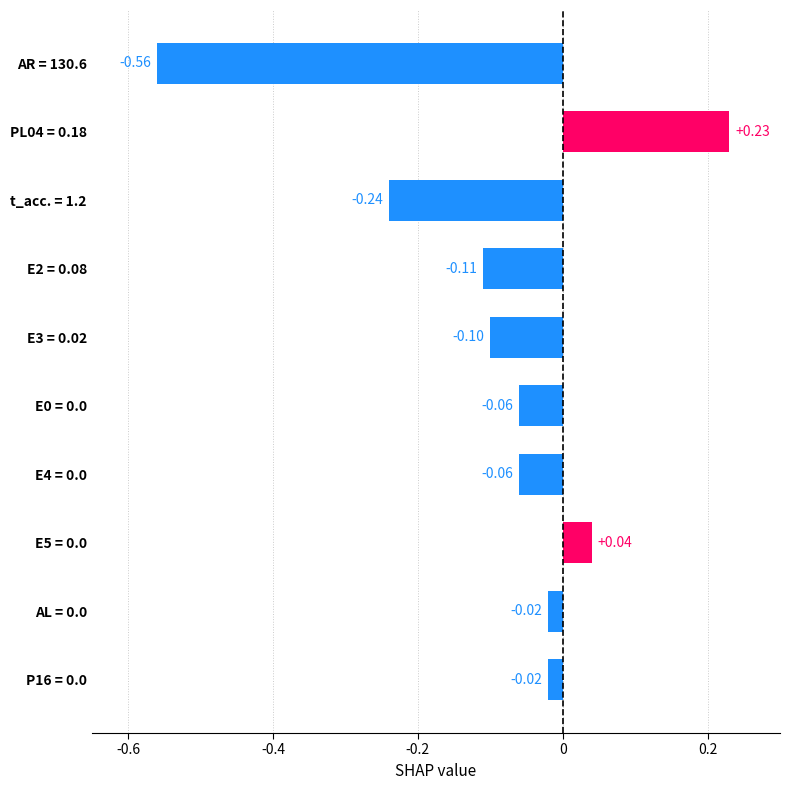

What is the difference between the second highest and minimum values?

0.6